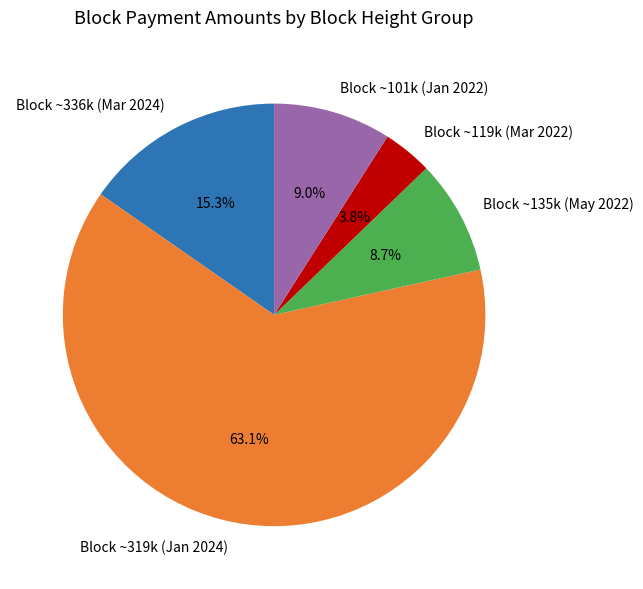

Between Block ~319k (Jan 2024) and Block ~101k (Jan 2022), which is larger?

Block ~319k (Jan 2024)